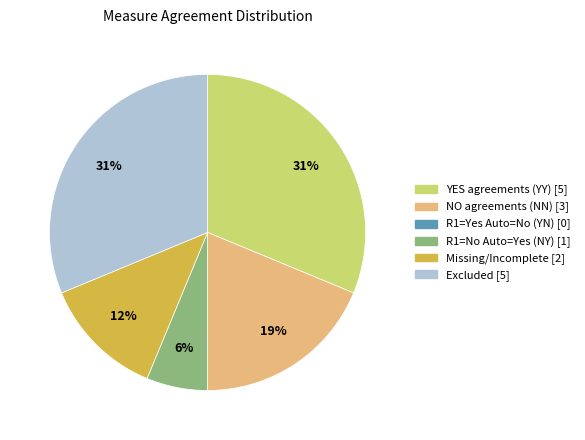

To the nearest percent, what is the average slice percentage?

17%